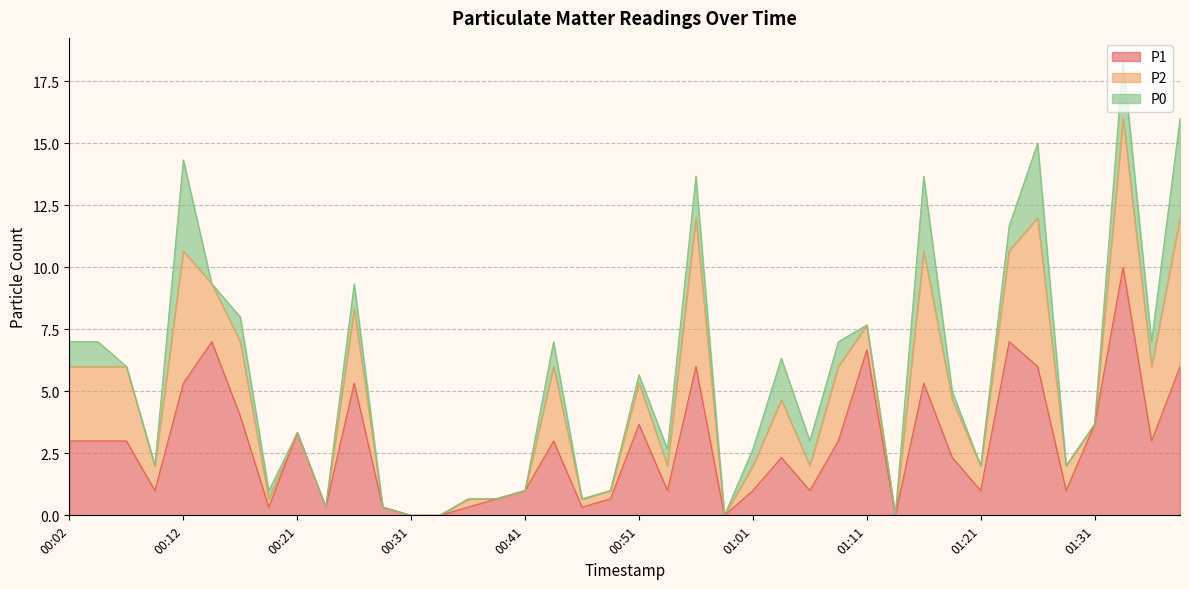

List the series in order of their overall mean, highest first.

P1, P2, P0